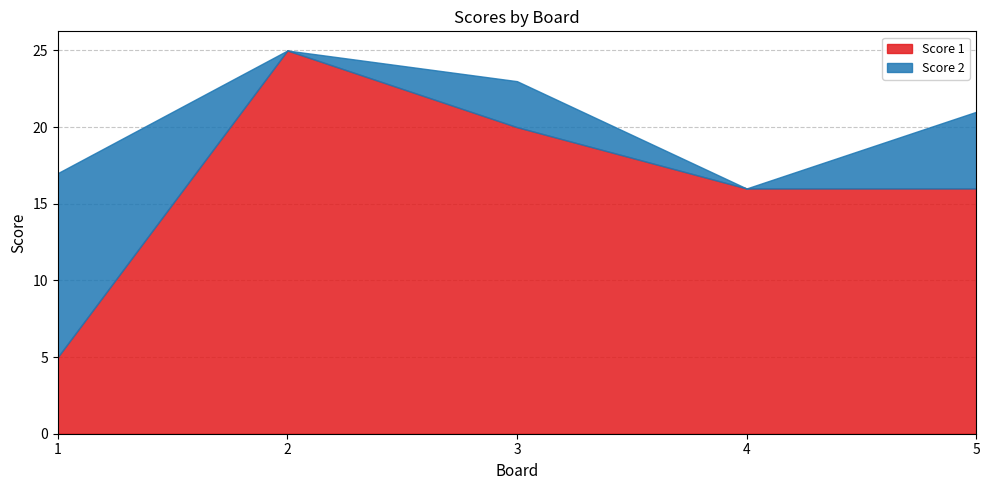

What is the difference between the maximum and minimum values in the Score 2 series?

12